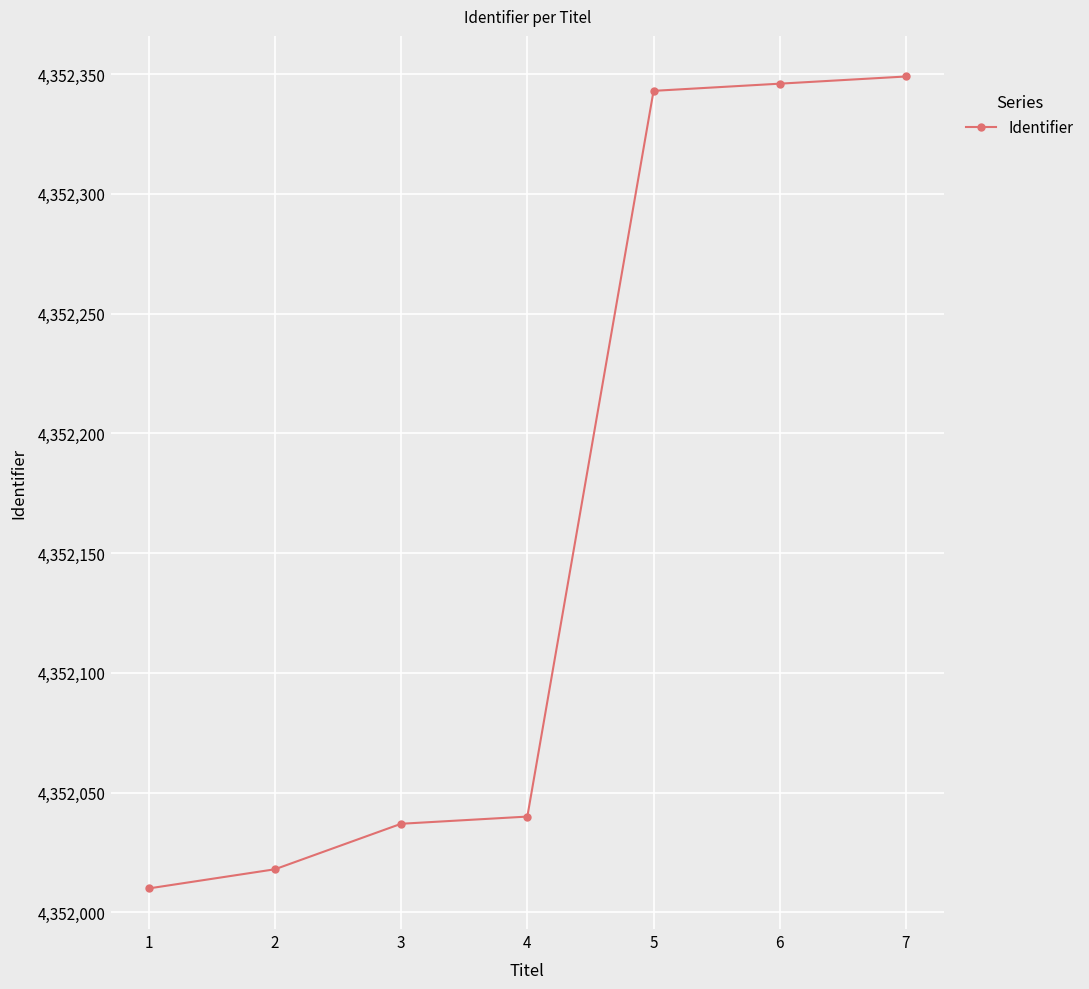

True or false: there are more than 0 points higher than both neighbors.

False